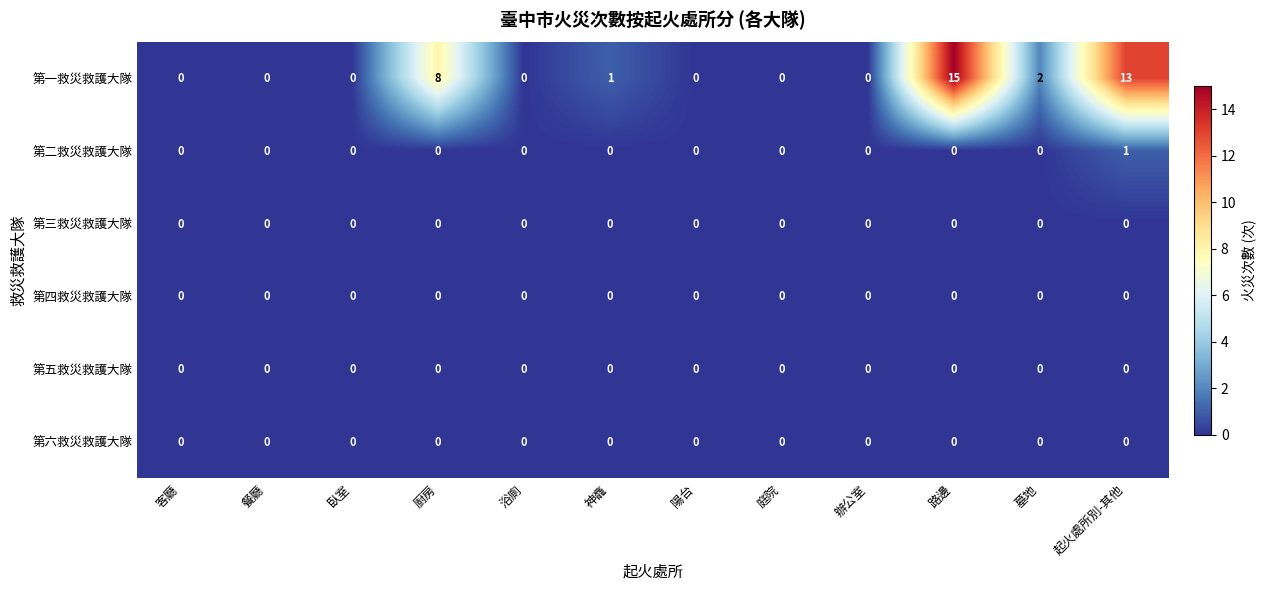

What is the maximum value shown in the chart?

15